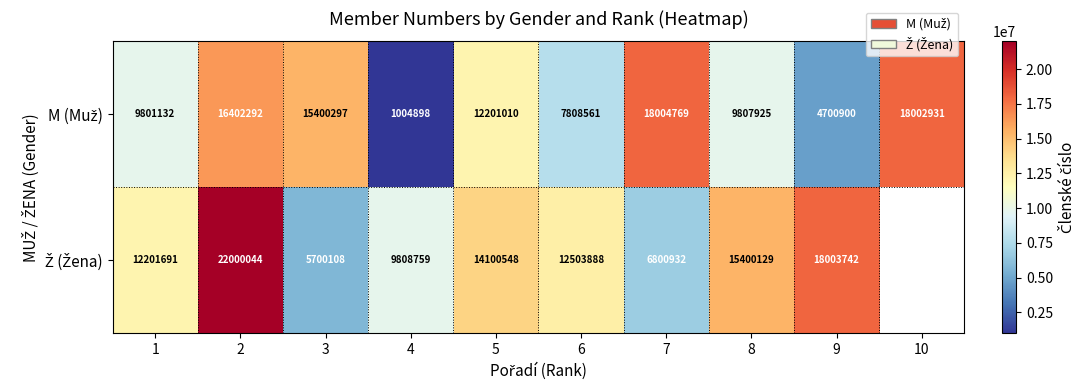

What is the total value across all series at 3?

21100405